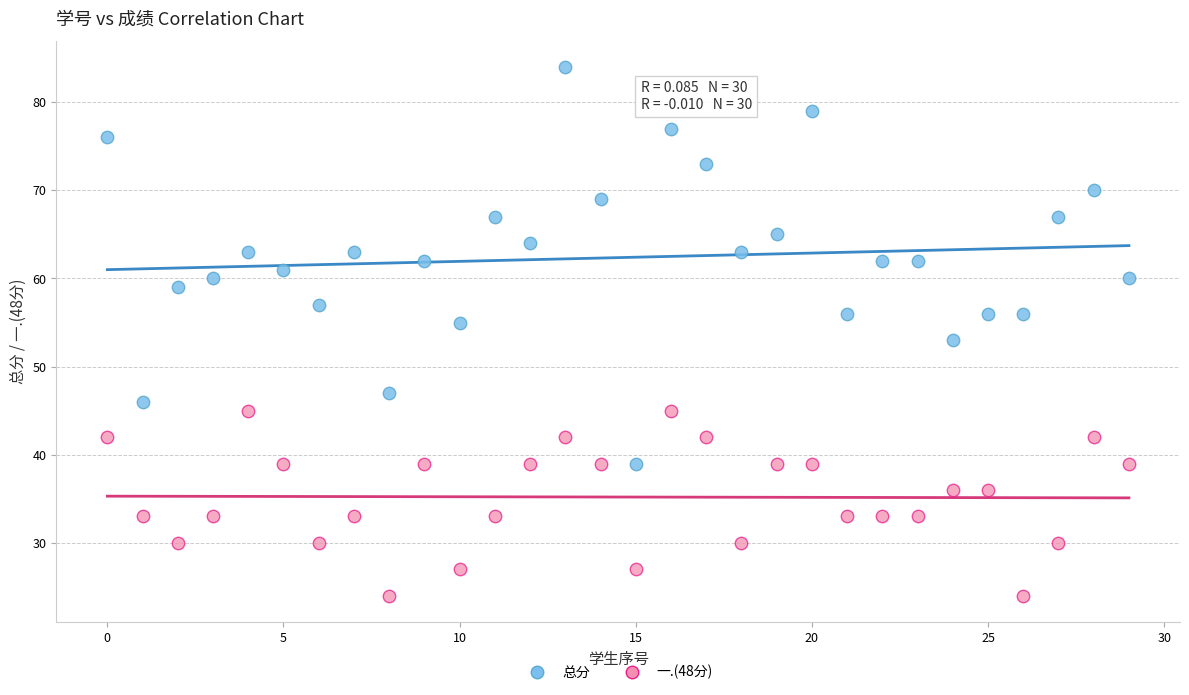

Which series has the largest Y range (max minus min)?

总分